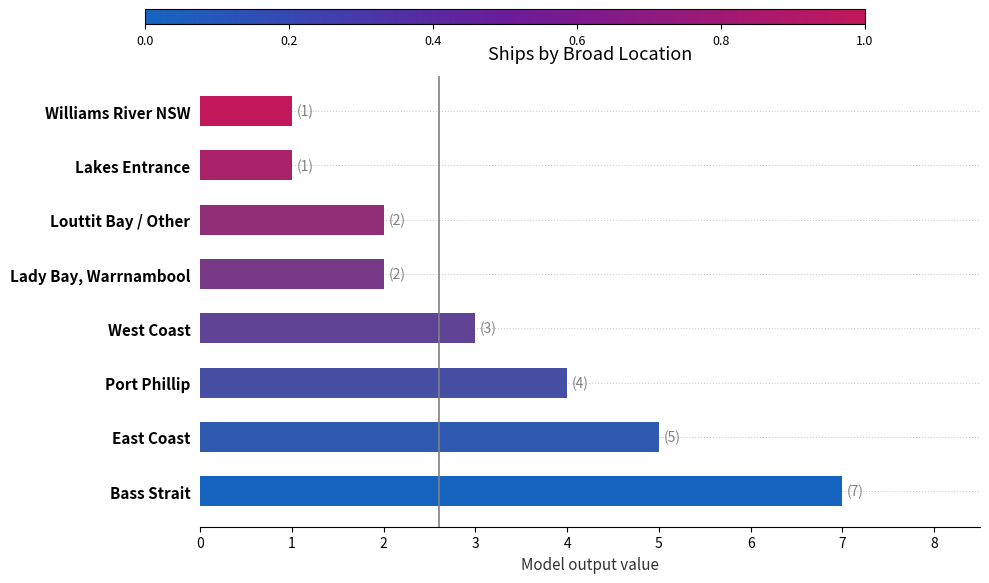

Is it true that the value at Bass Strait is 7?

True